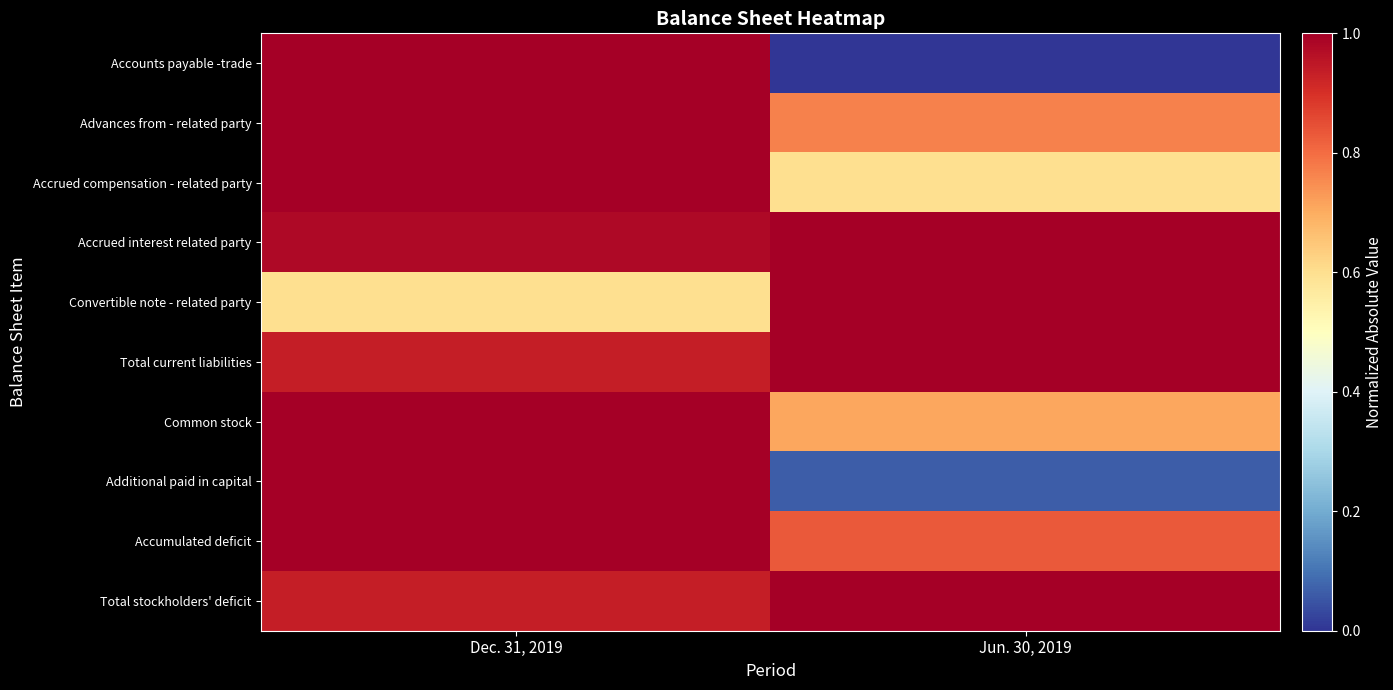

Reading right to left, what are all the values shown in this chart?

Accounts payable -trade: Jun. 30, 2019=0.0	Dec. 31, 2019=1.0
Advances from - related party: Jun. 30, 2019=0.8	Dec. 31, 2019=1.0
Accrued compensation - related party: Jun. 30, 2019=0.6	Dec. 31, 2019=1.0
Accrued interest related party: Jun. 30, 2019=1.0	Dec. 31, 2019=1.0
Convertible note - related party: Jun. 30, 2019=1.0	Dec. 31, 2019=0.6
Total current liabilities: Jun. 30, 2019=1.0	Dec. 31, 2019=0.9
Common stock: Jun. 30, 2019=0.7	Dec. 31, 2019=1.0
Additional paid in capital: Jun. 30, 2019=0.1	Dec. 31, 2019=1.0
Accumulated deficit: Jun. 30, 2019=0.8	Dec. 31, 2019=1.0
Total stockholders' deficit: Jun. 30, 2019=1.0	Dec. 31, 2019=0.9